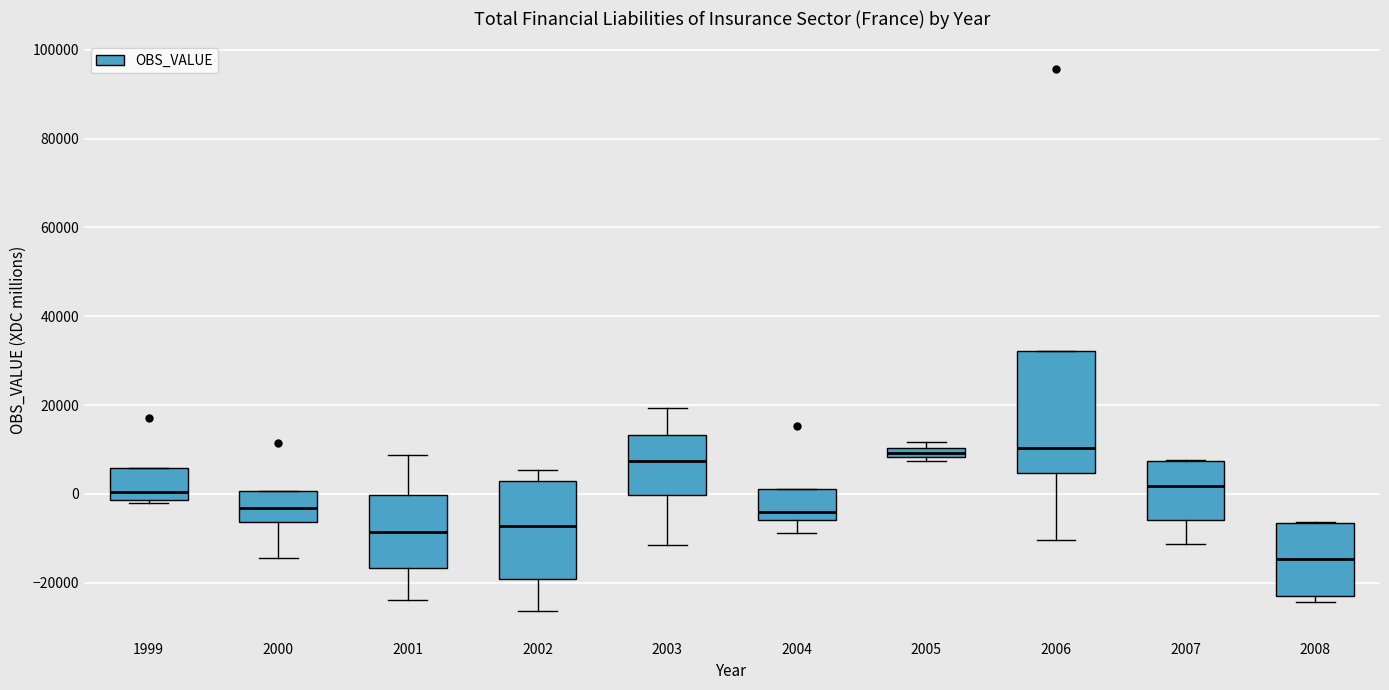

Which box is the tallest, from its lower edge to its upper edge?

2006